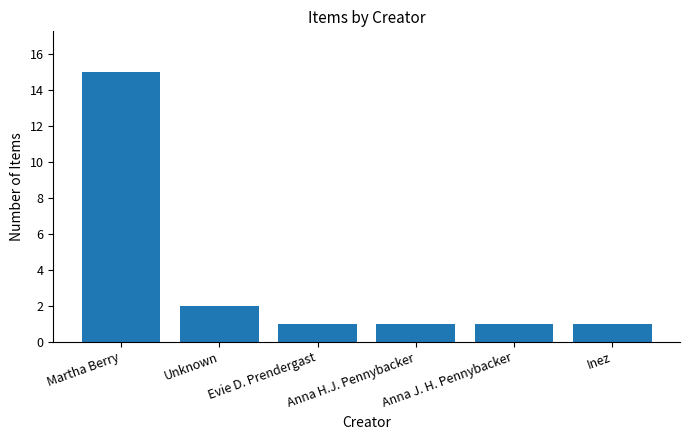

What is the label of the 6th bar from the left?

Inez